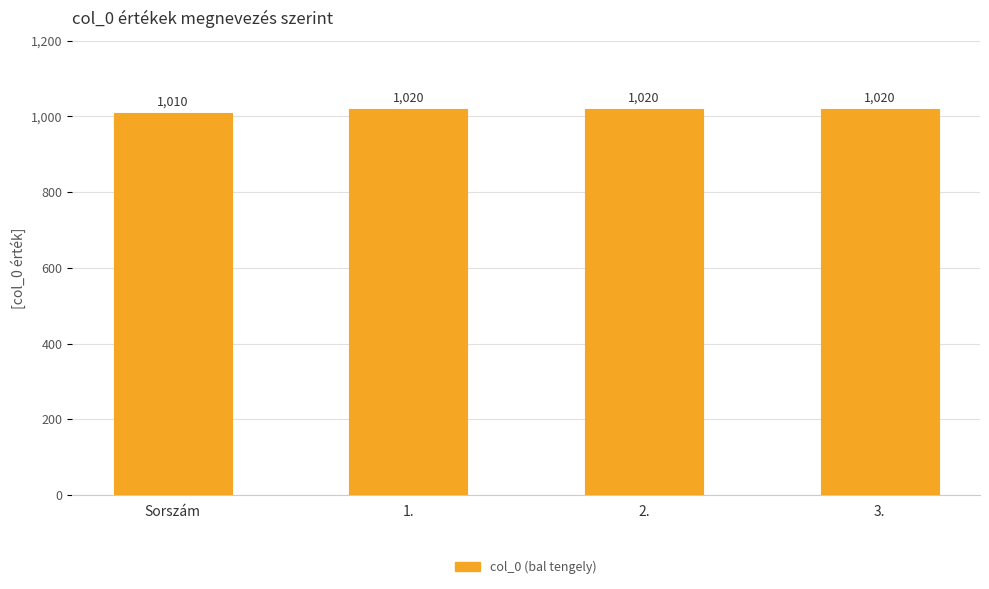

Count the values in the range 1020 to 1021.

3